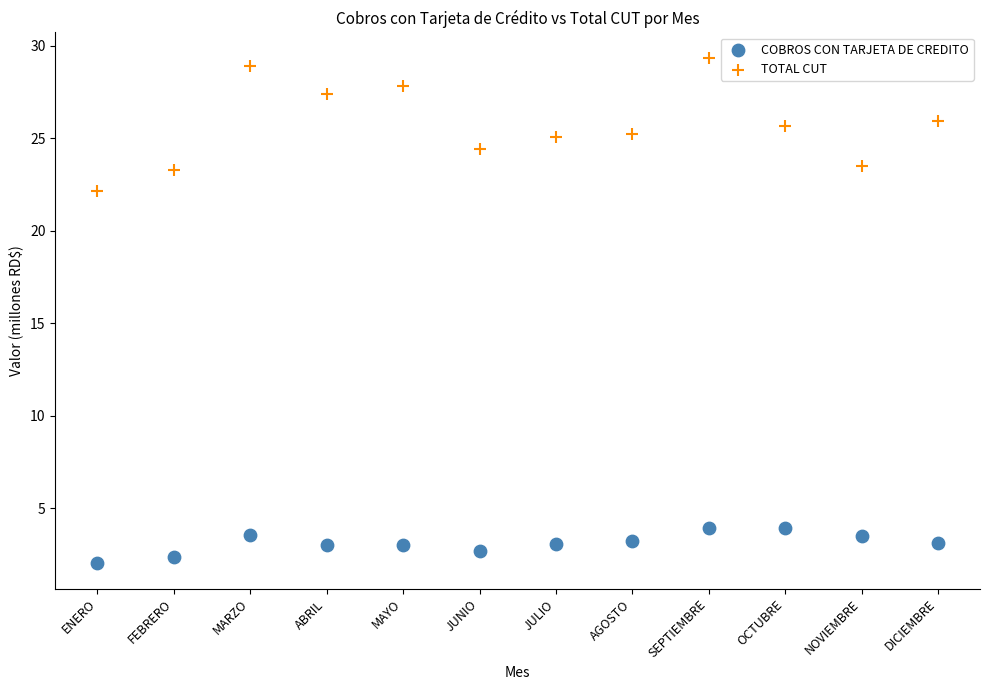

Across all series, what Y value is closest to 15?

22.2